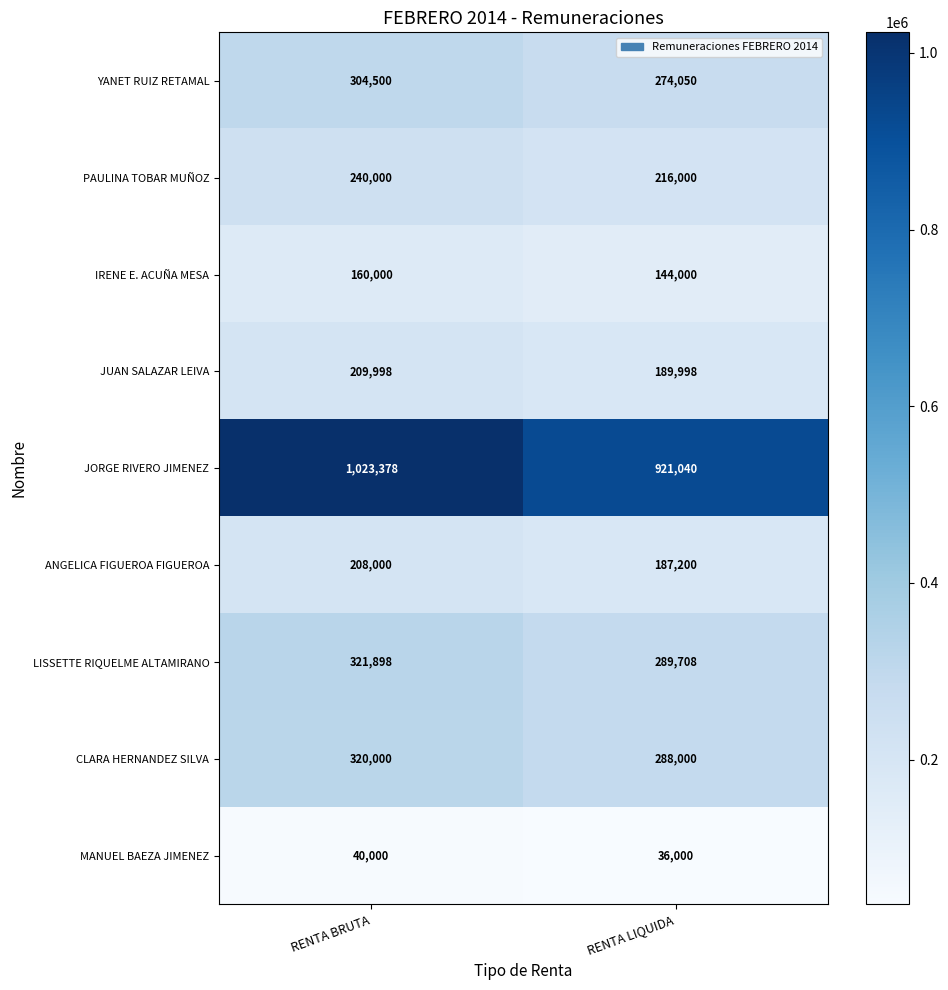

Which series changed the most between RENTA BRUTA and RENTA LIQUIDA?

JORGE RIVERO JIMENEZ